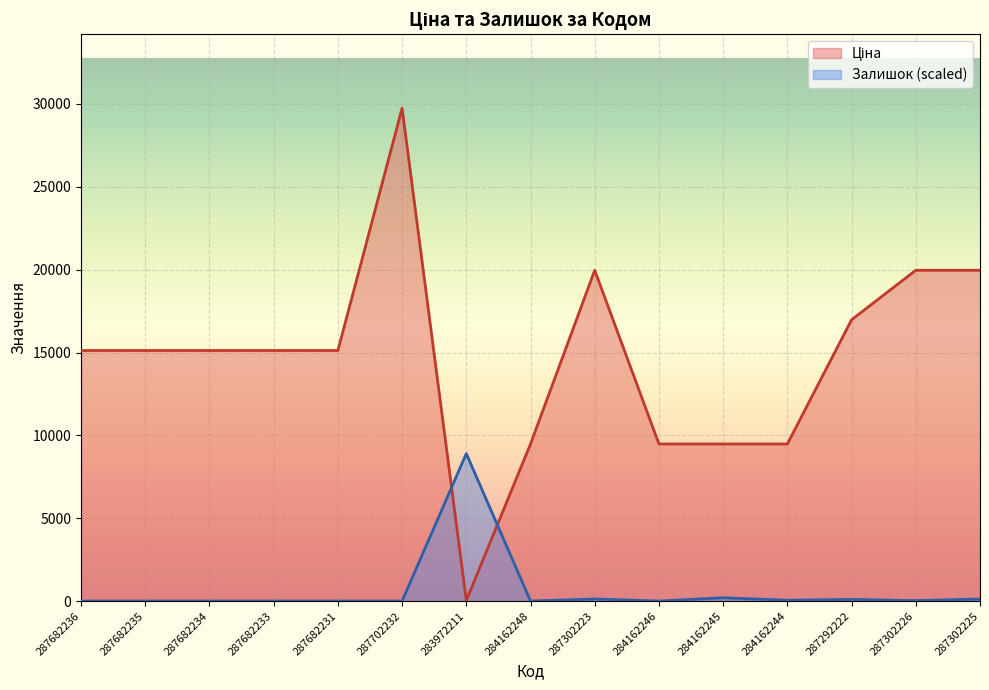

How many values in Залишок are above zero?

7